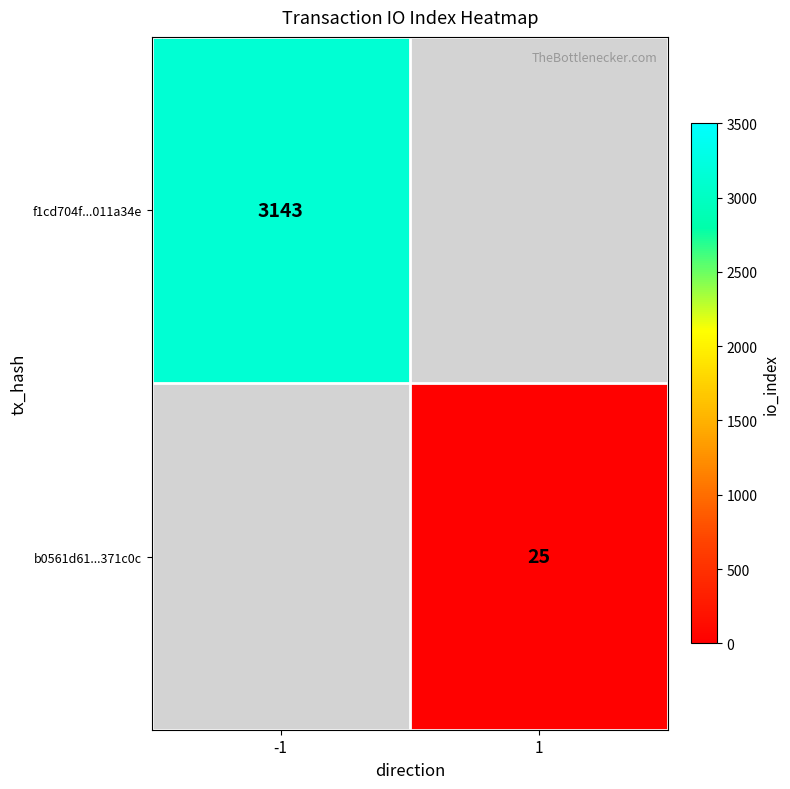

At how many categories does at least one series exceed 2453?

1